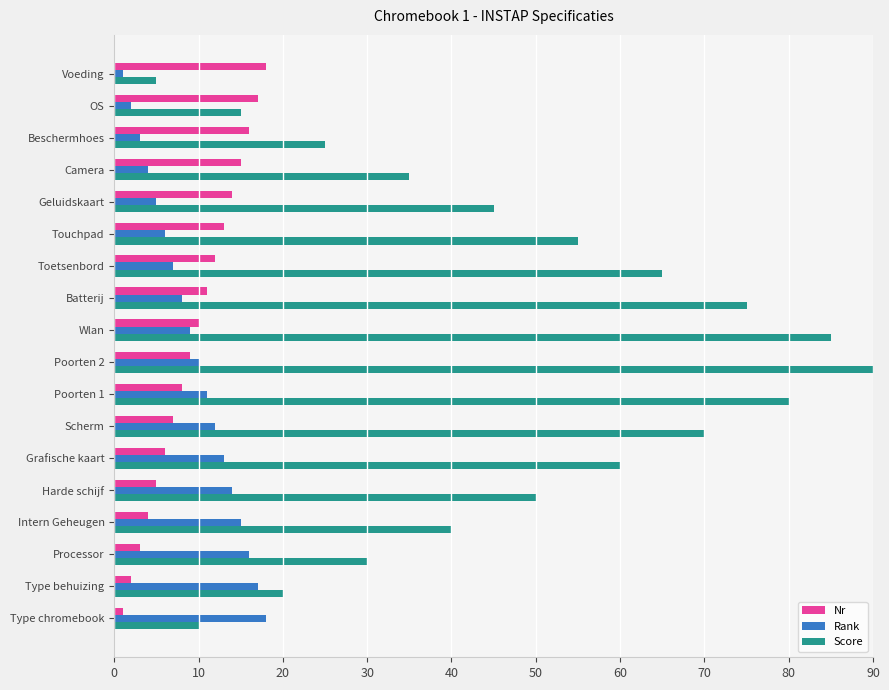

The Score series shows 65 at Toetsenbord. True or false?

True